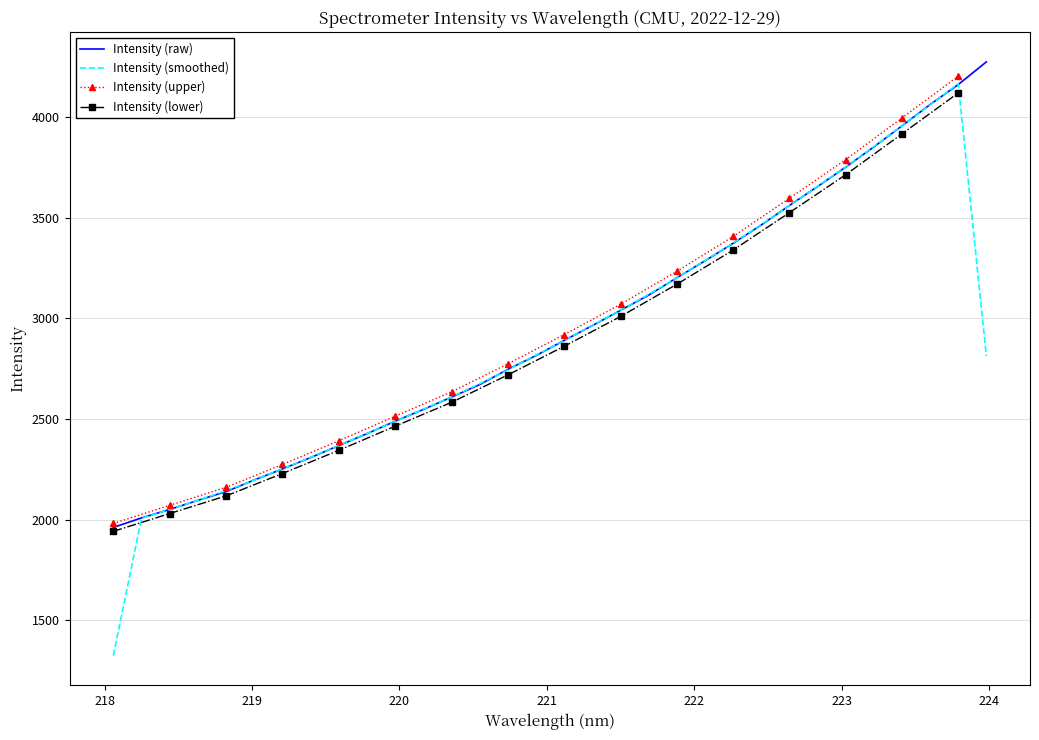

What is the minimum value for Intensity (smoothed)?

1323.0